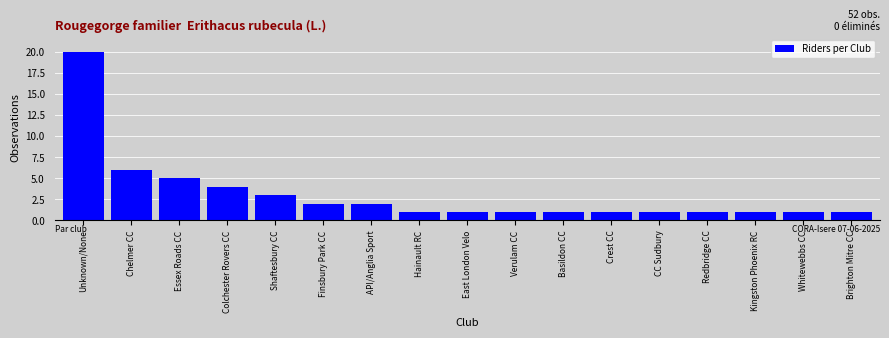

Reading left to right, what are all the values shown in this chart?

20	6	5	4	3	2	2	1	1	1	1	1	1	1	1	1	1